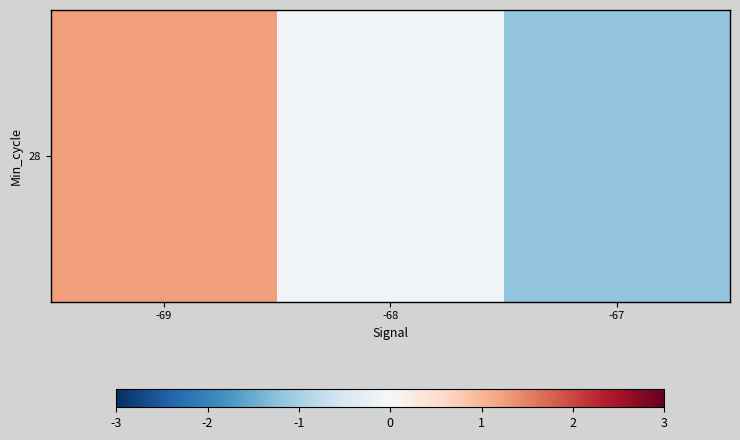

What is the change in value from -68 to -67?

-1.1